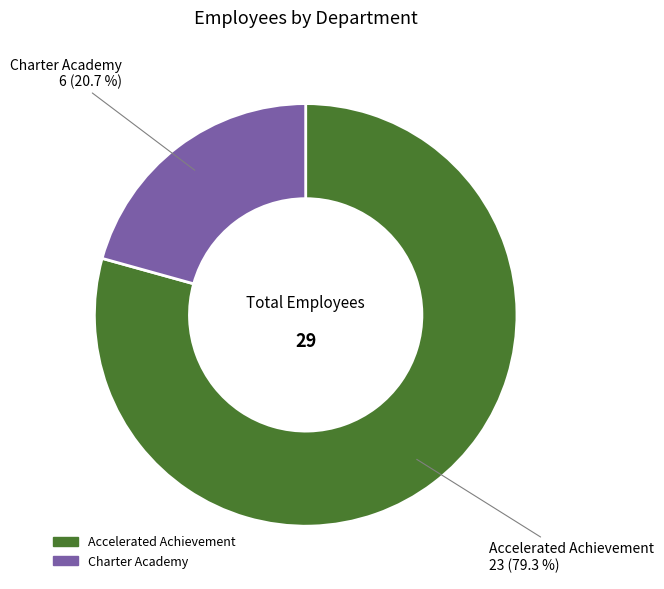

Approximately how many times larger is the value at Charter Academy compared to Accelerated Achievement?

0.3